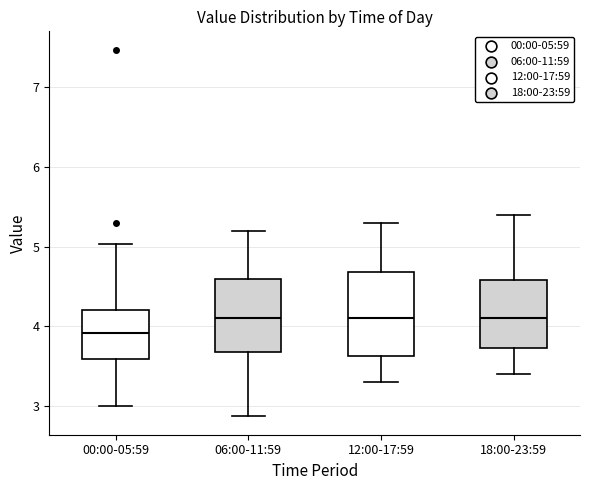

Comparing the boxes themselves (not the whiskers), which one is the tallest?

12:00-17:59